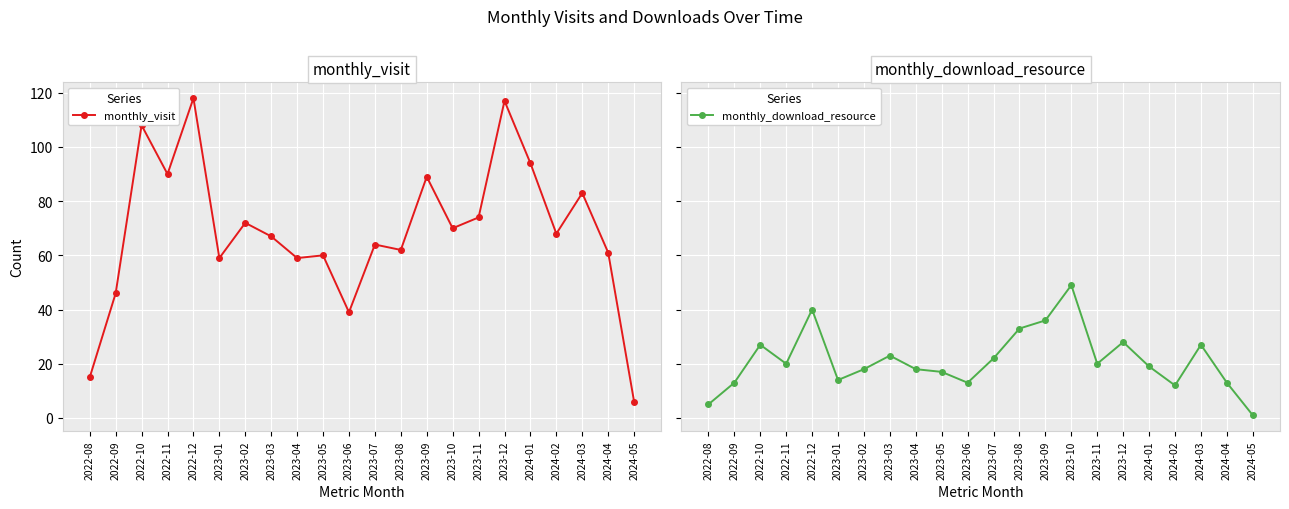

What is the greatest value displayed?

118